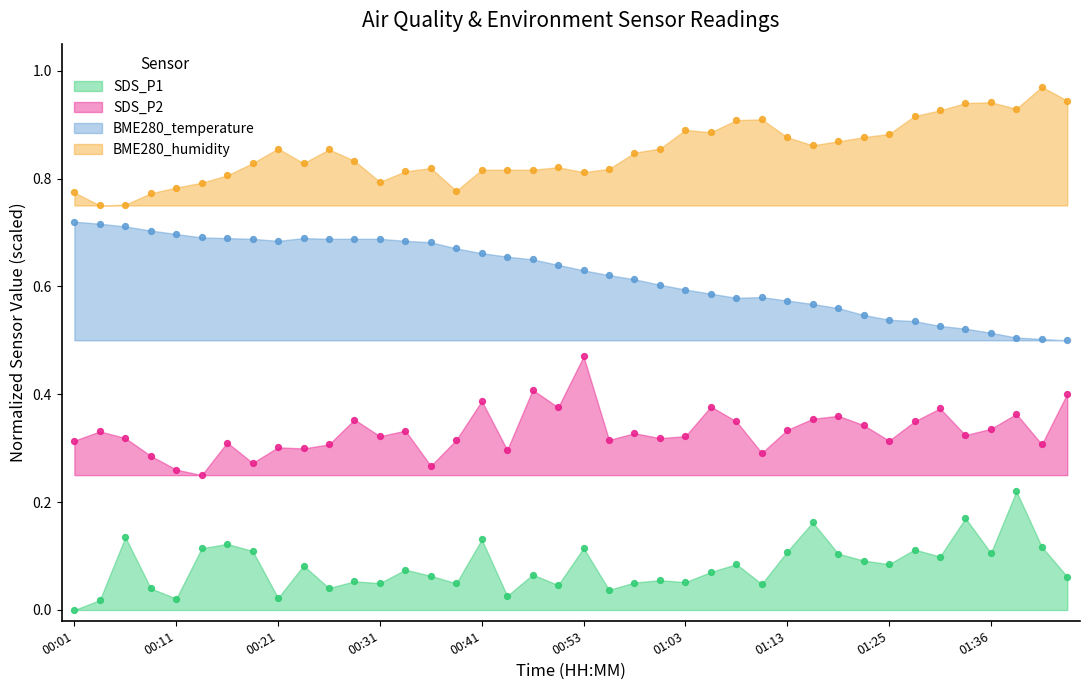

Which series has the largest total across all categories?

BME280_humidity